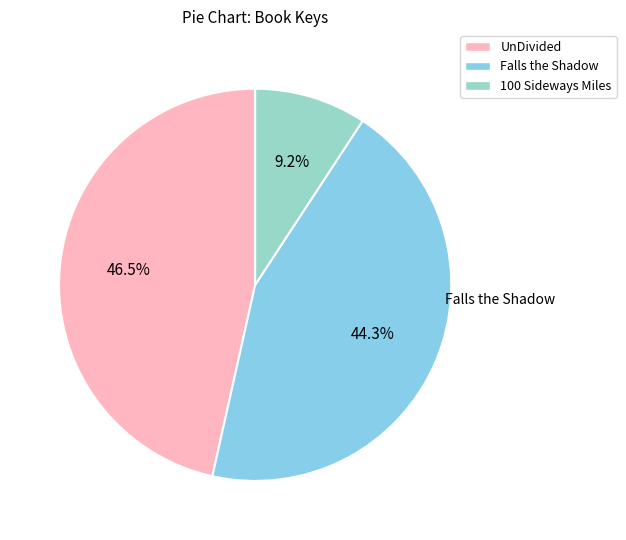

What is the largest slice in the pie chart?

UnDivided